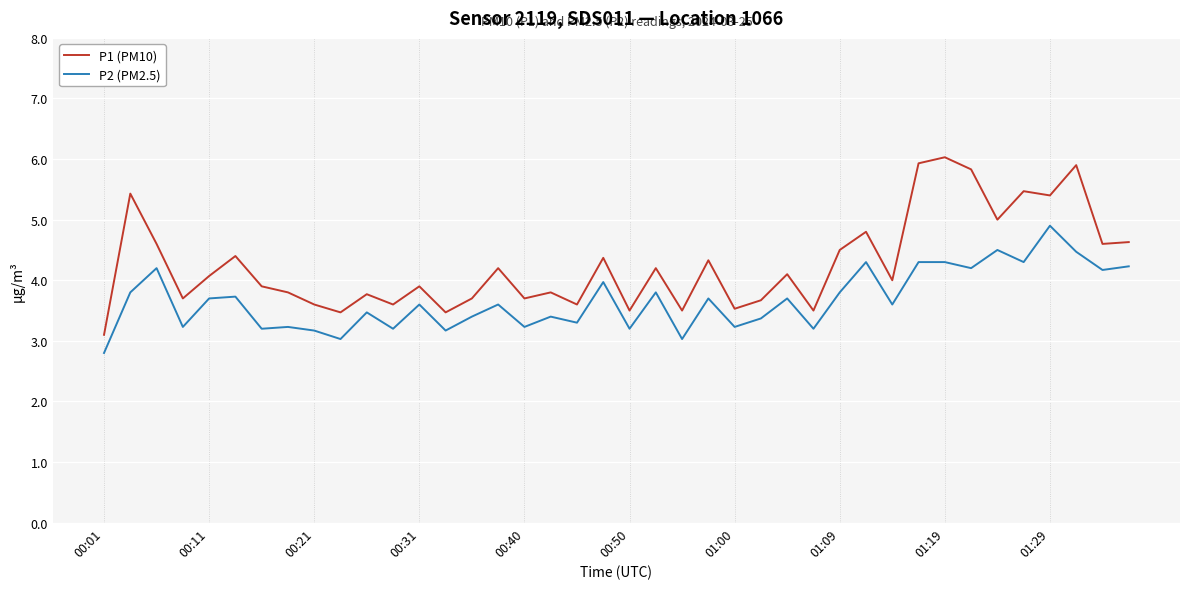

True or false: P1 (PM10) and P2 (PM2.5) cross at least once.

False